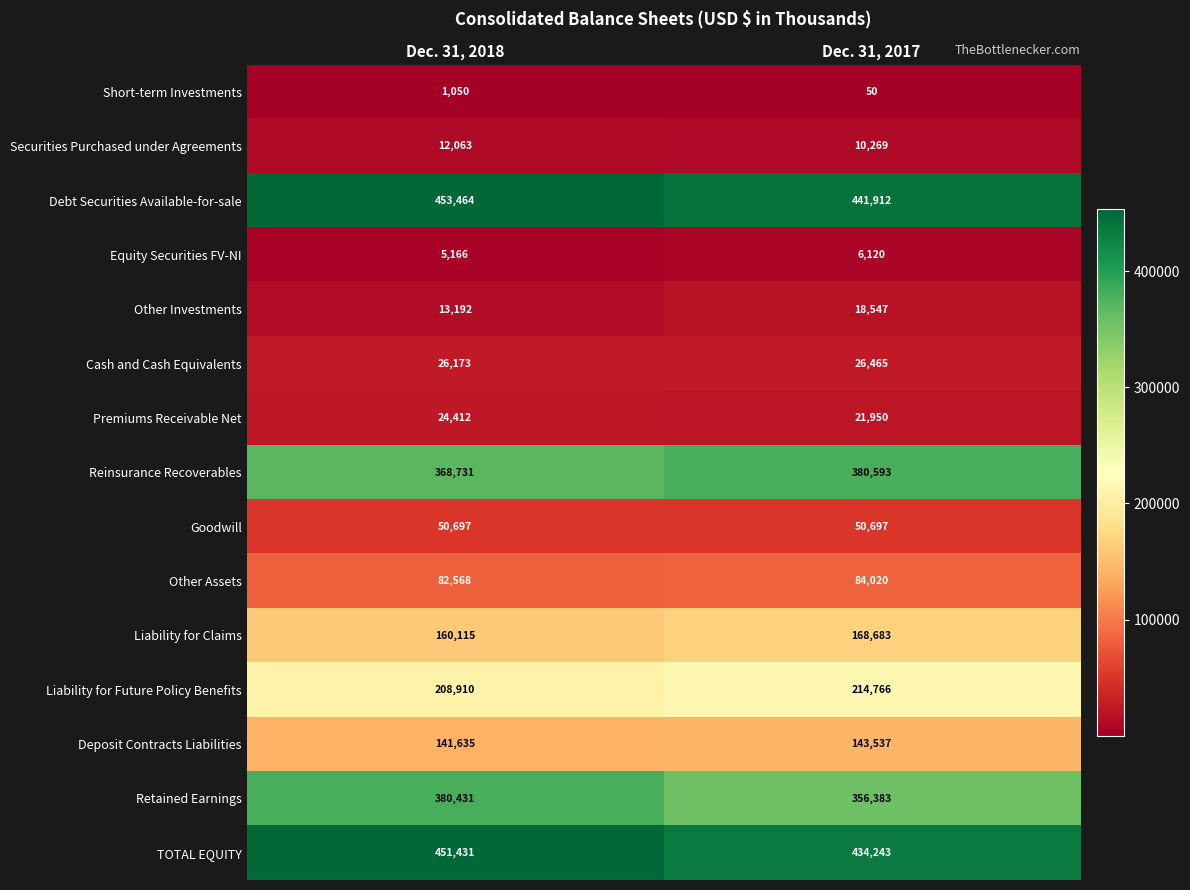

At which category does the chart reach its peak across all series?

Dec. 31, 2018